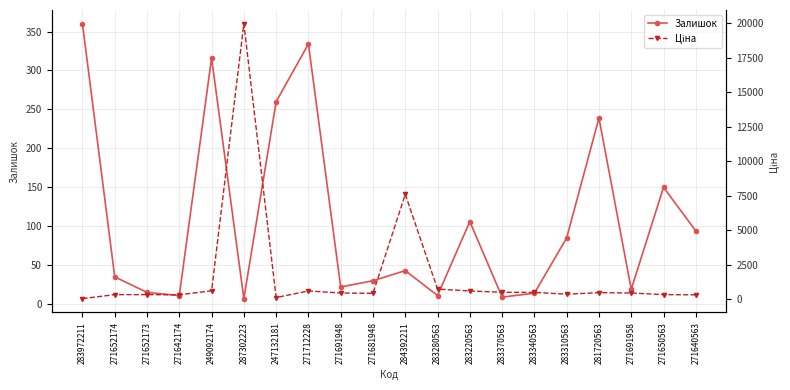

At how many categories does at least one series exceed 19552?

1